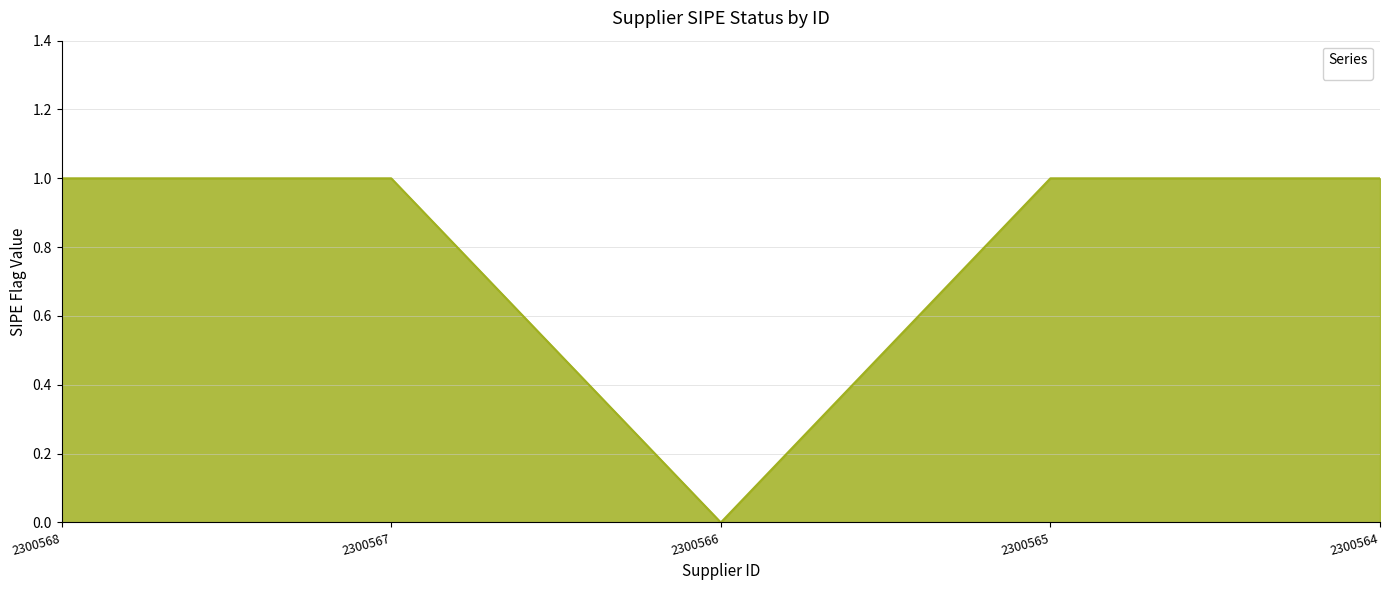

The chart shows a value of 1 at 2300567. True or false?

True